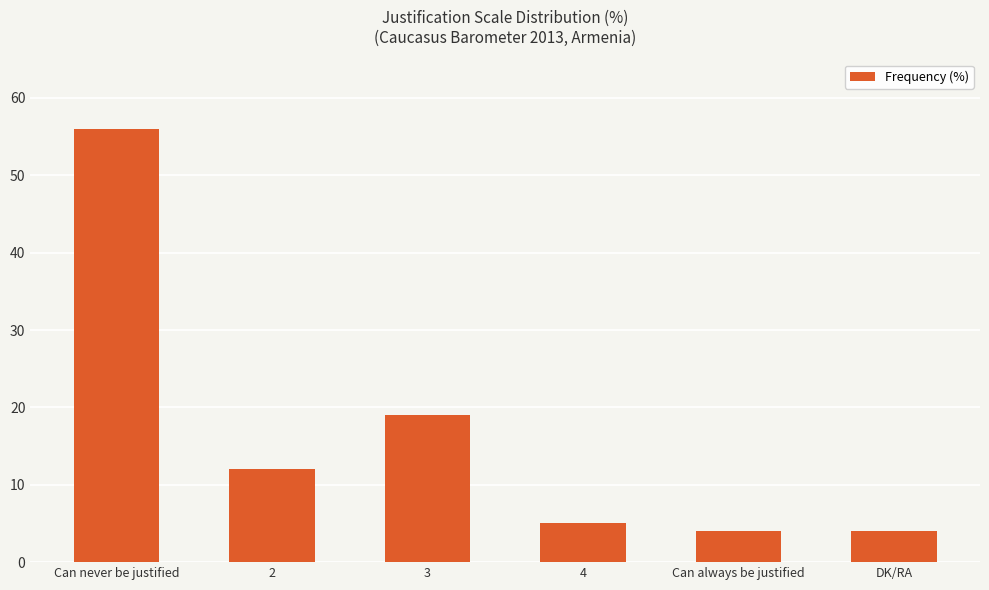

What is the greatest value displayed?

56